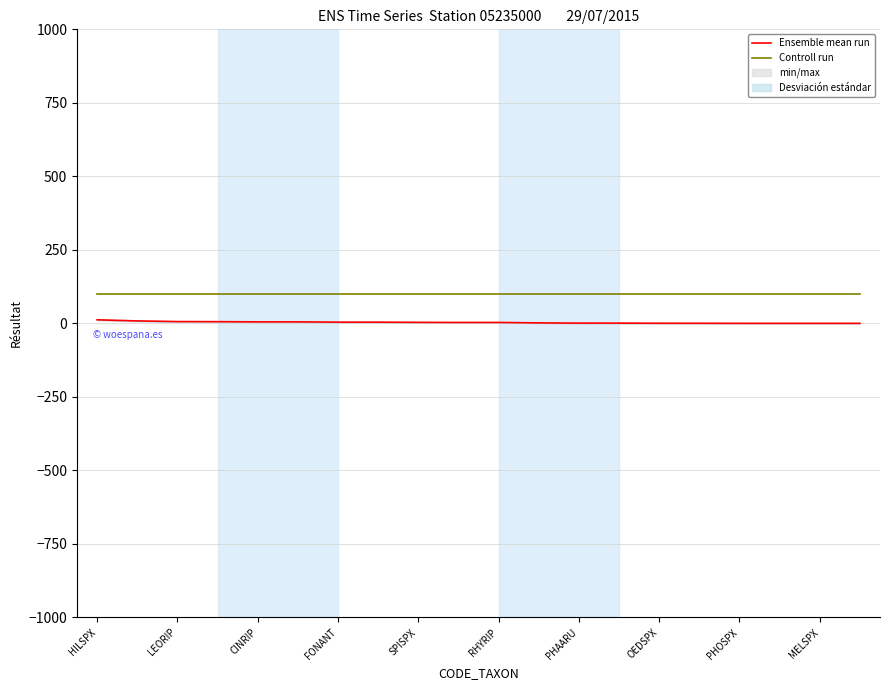

What is the difference between the Ensemble mean run values at RHYRIP and HILSPX?

9.0